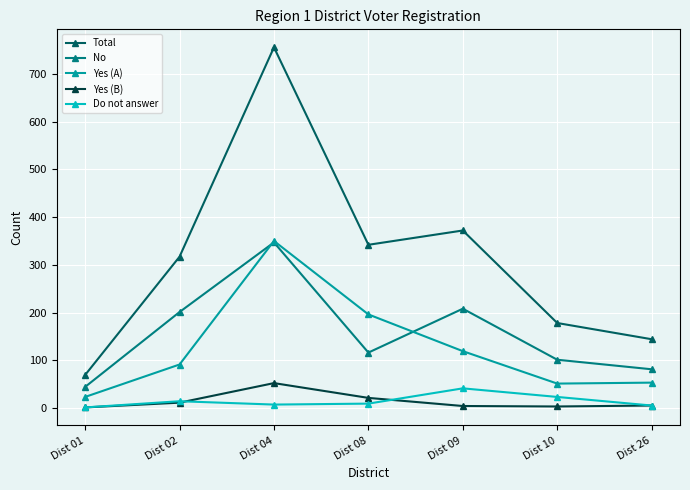

Which series changed the most between Dist 04 and Dist 08?

Total